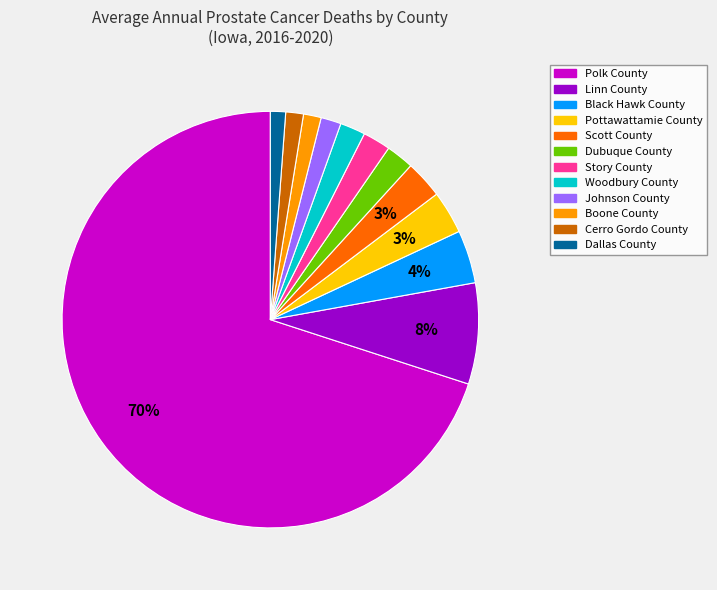

To the nearest percent, what is the average slice percentage?

8%